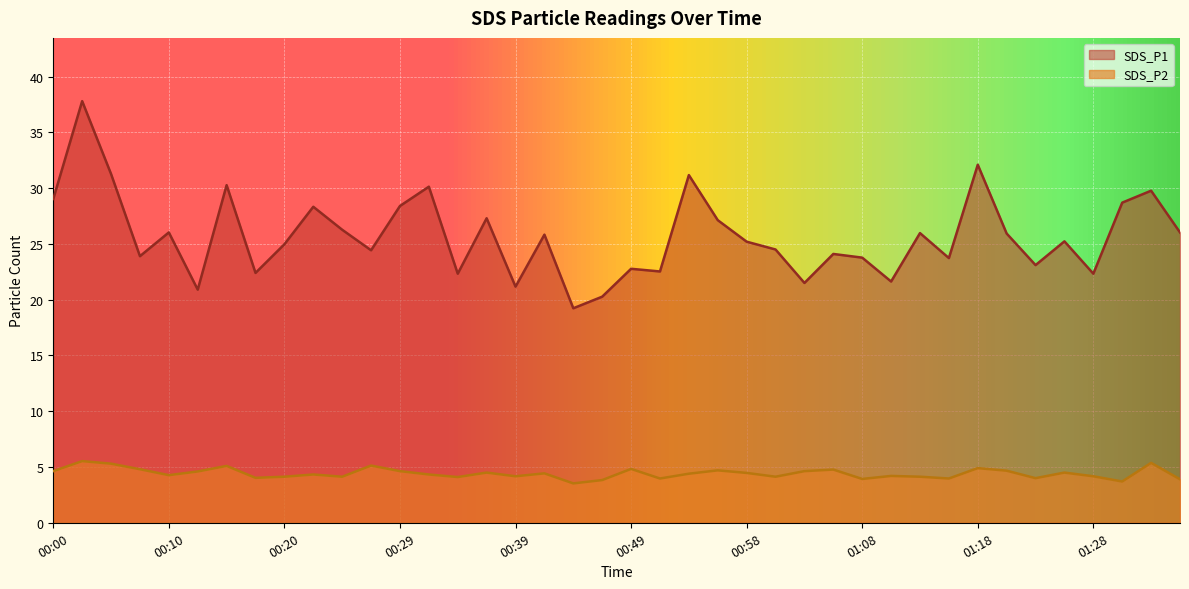

Is the value of SDS_P1 at 01:18 greater than the value of SDS_P2 at 00:39?

Yes